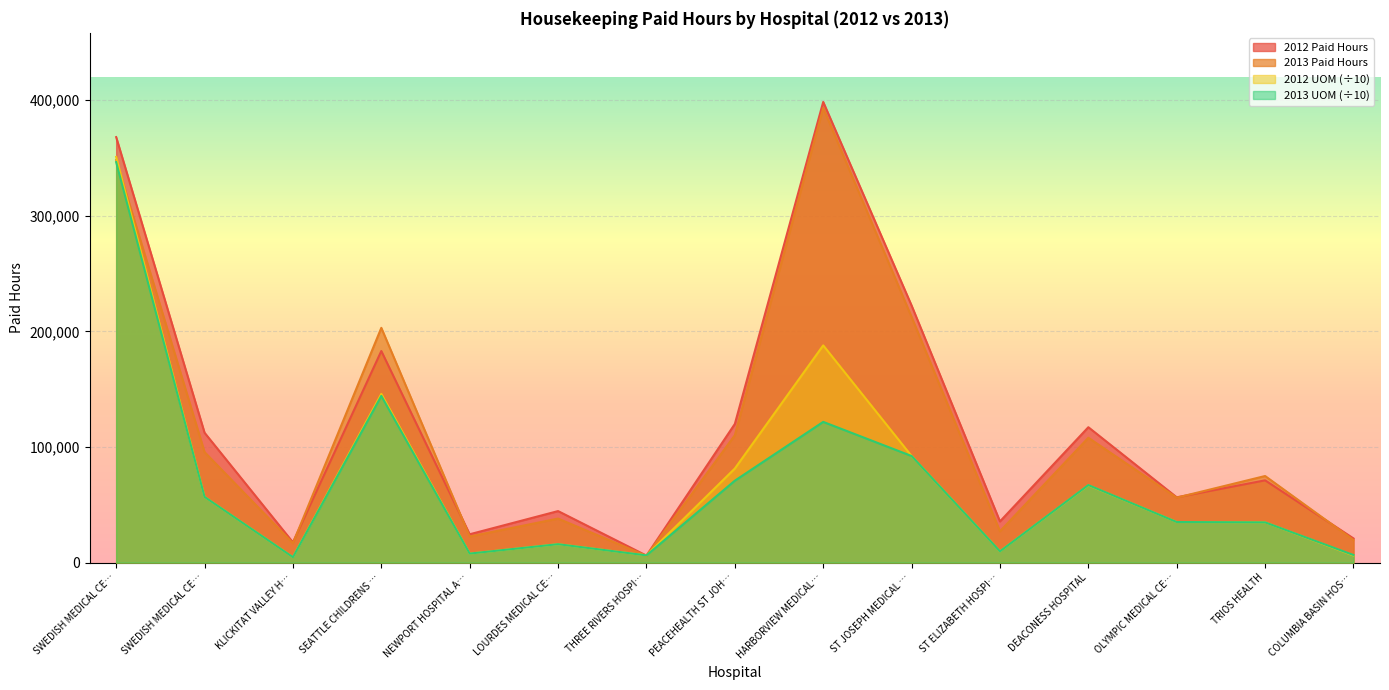

How many lines are shown in the chart?

4